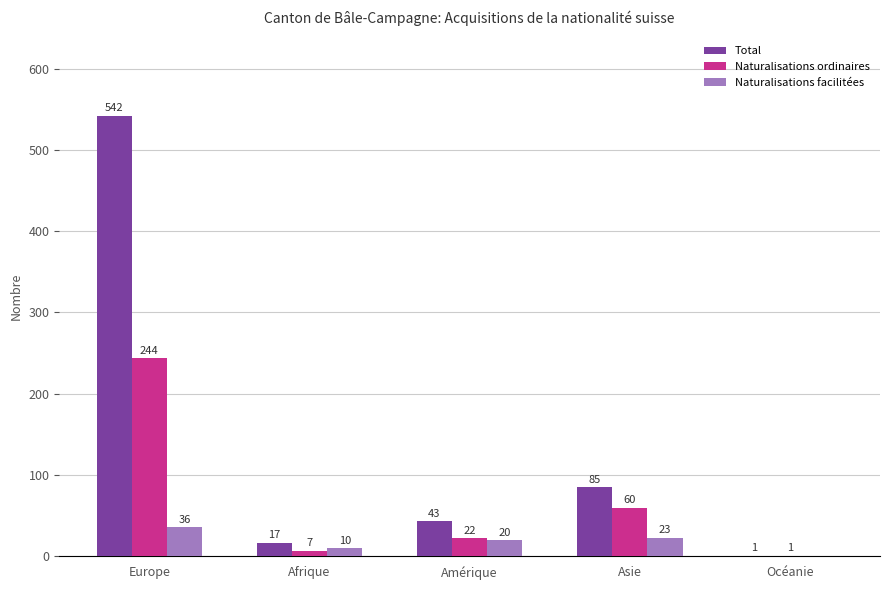

Between Europe and Amérique, which series saw the biggest shift?

Total